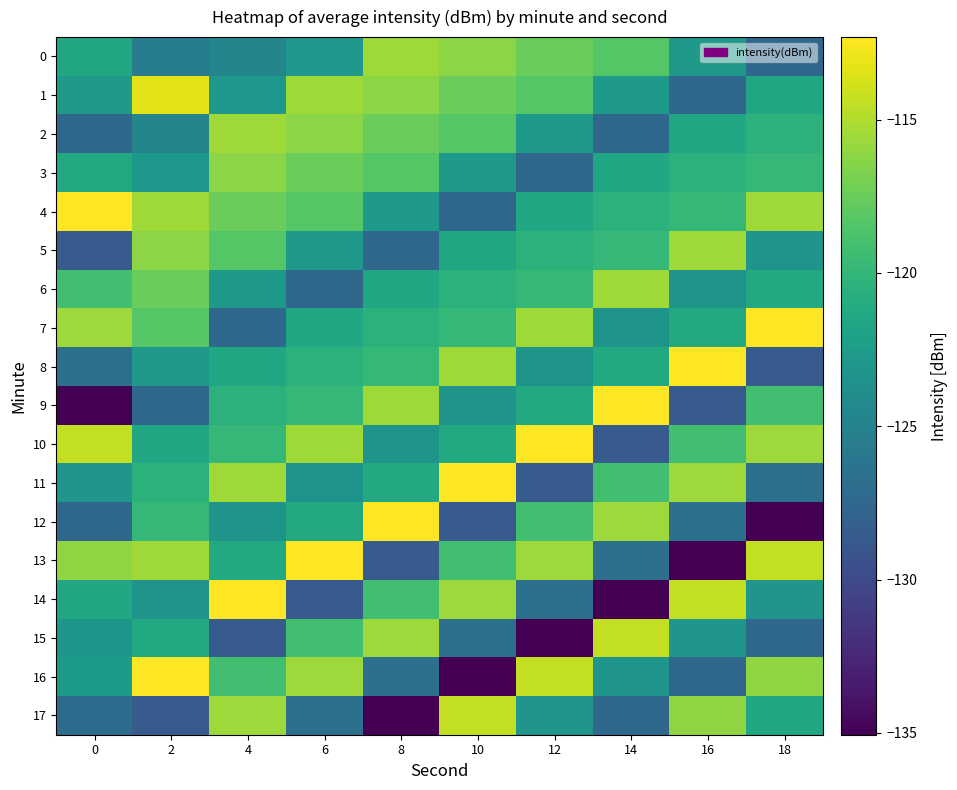

At which category is the sum across all series the highest?

4